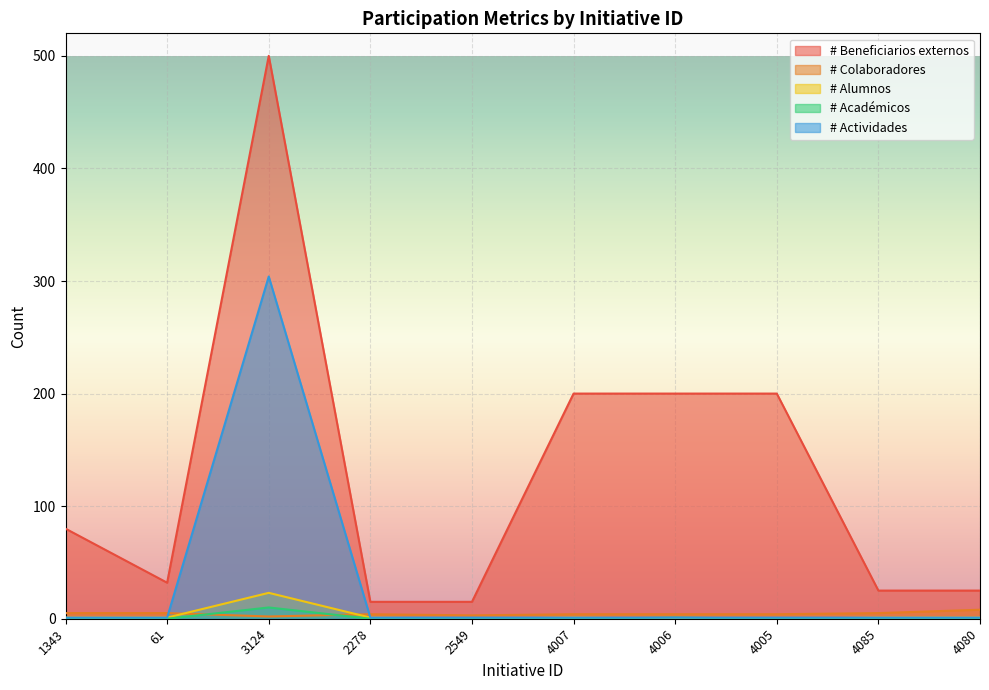

What is the label of the 2nd point from the right?

4085